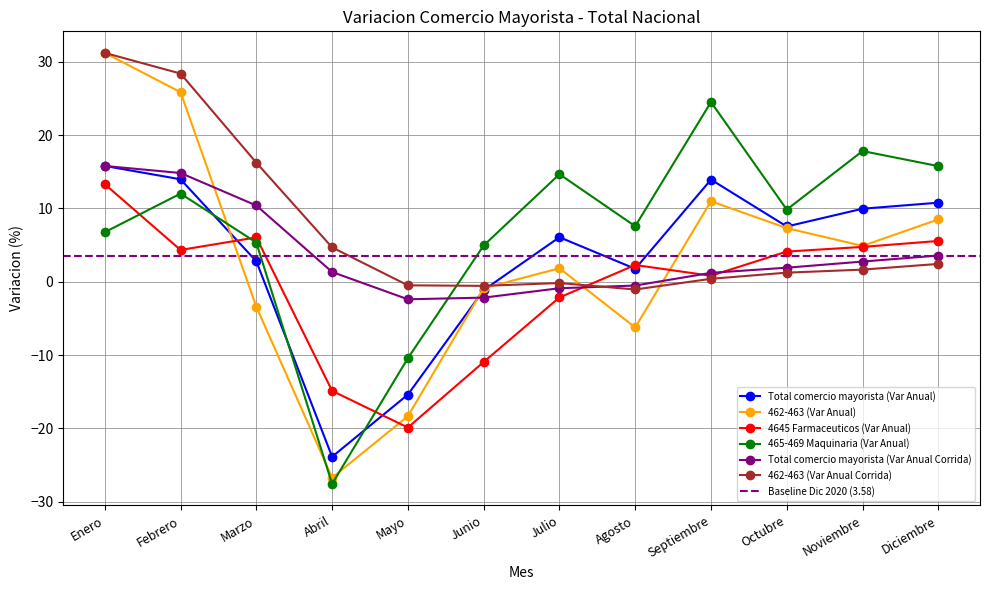

Reading right to left, transcribe all the data shown in this chart.

Total comercio mayorista (Var Anual): 10.8	10.0	7.5	13.9	1.8	6.1	-1.1	-15.4	-23.9	2.8	14.0	15.8
462-463 (Var Anual): 8.5	4.9	7.3	11.0	-6.2	1.8	-0.9	-18.3	-26.7	-3.4	25.9	31.2
4645 Farmaceuticos (Var Anual): 5.6	4.8	4.1	0.8	2.3	-2.1	-10.9	-19.9	-14.9	6.1	4.3	13.3
465-469 Maquinaria (Var Anual): 15.8	17.8	9.9	24.5	7.6	14.7	5.0	-10.4	-27.6	5.4	12.0	6.8
Total comercio mayorista (Var Anual Corrida): 3.6	2.8	1.9	1.2	-0.5	-0.9	-2.2	-2.4	1.3	10.4	14.8	15.8
462-463 (Var Anual Corrida): 2.4	1.7	1.2	0.4	-1.1	-0.2	-0.6	-0.5	4.7	16.3	28.4	31.2